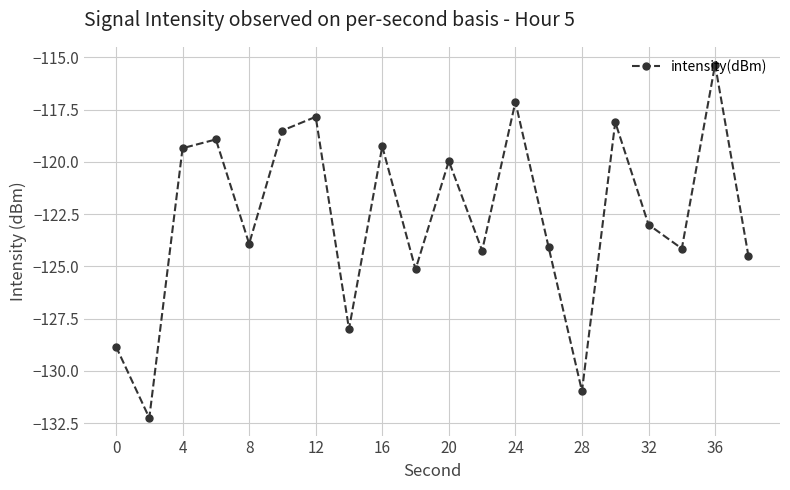

What is the sum of all values?

-2453.4